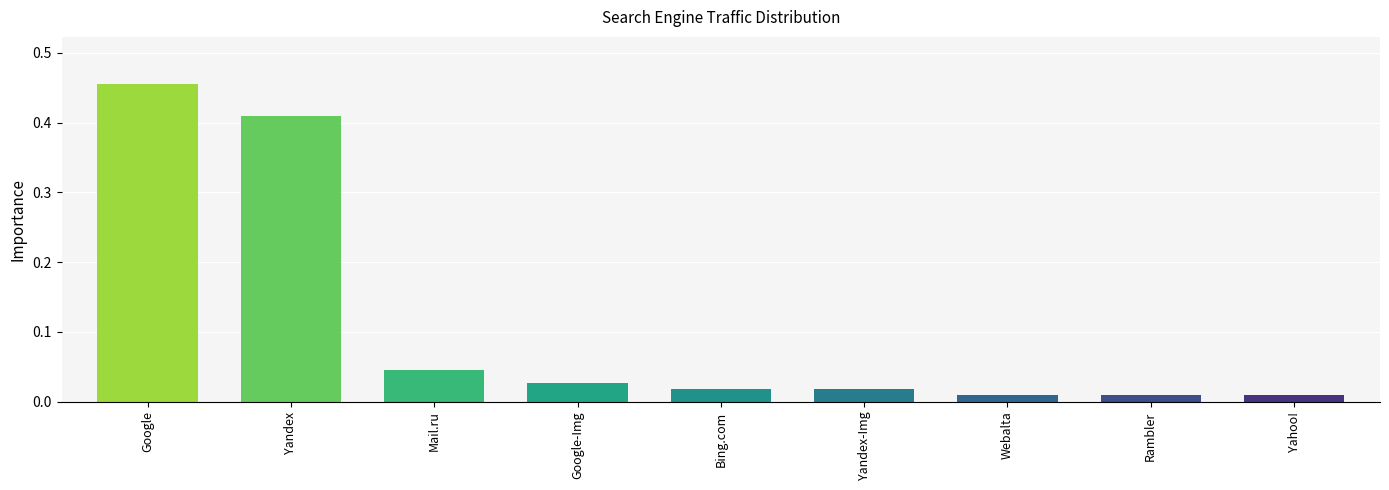

Between Mail.ru and Yandex-Img, which is larger?

Mail.ru